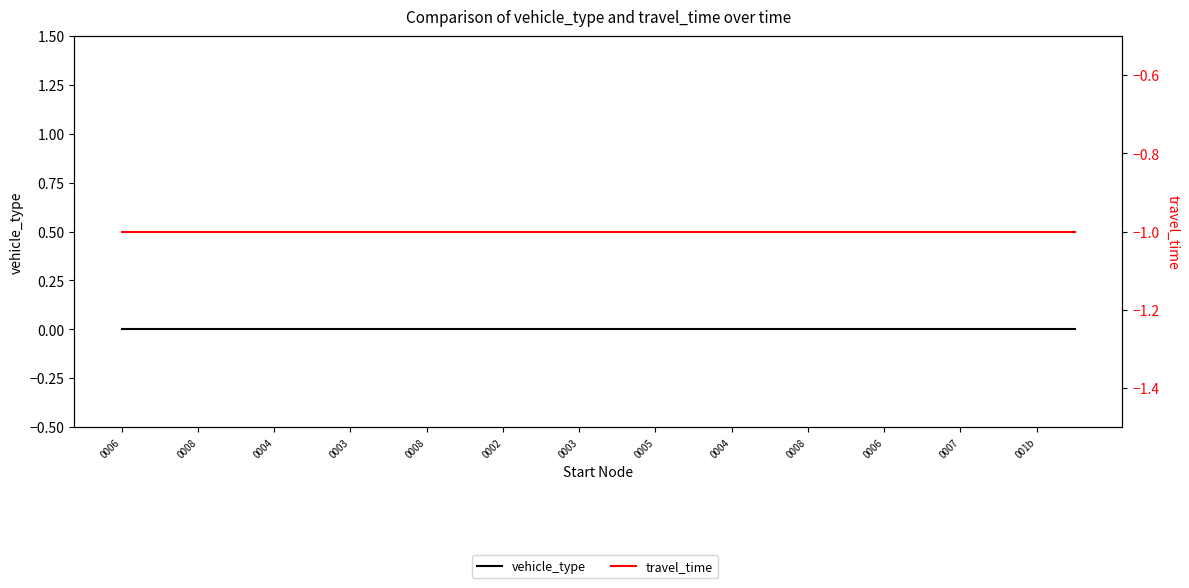

Which category has the highest value across all series?

0006